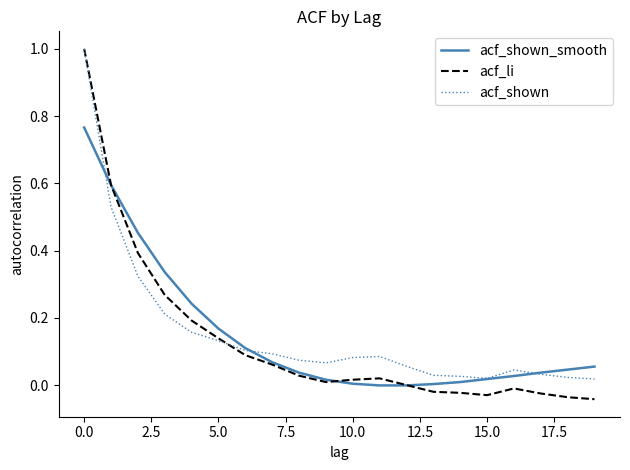

What is the greatest value displayed?

1.0